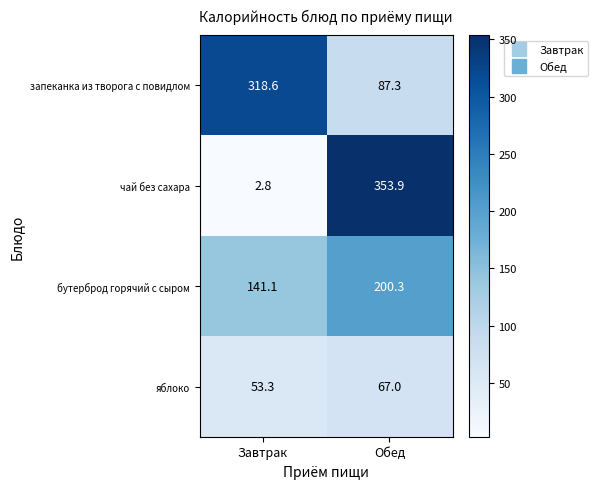

What is the total value across all series at Завтрак?

515.8